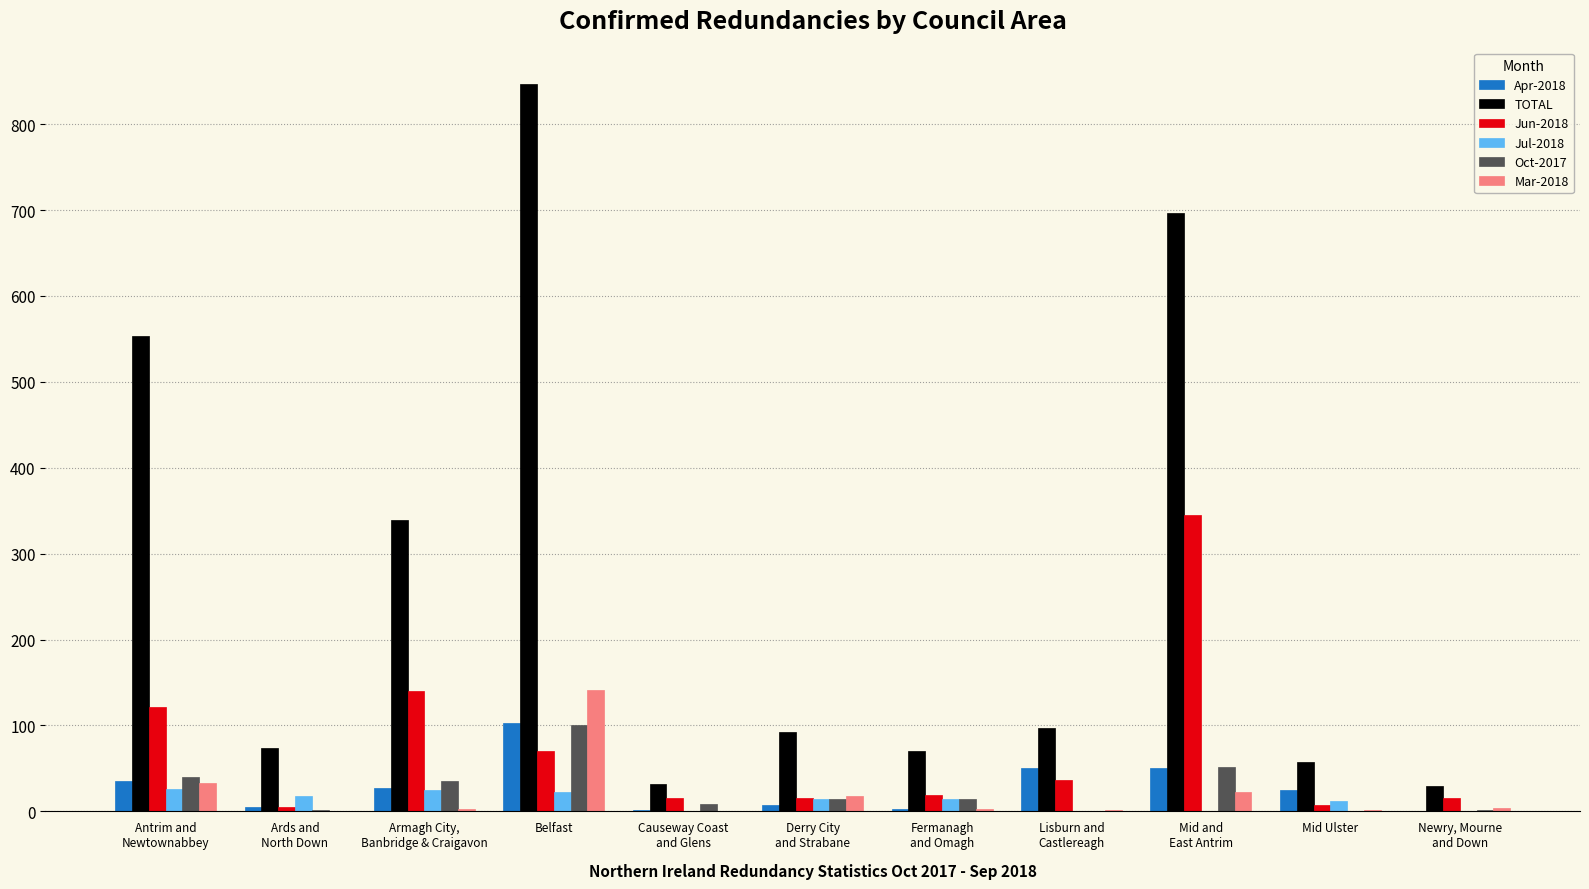

What is the highest value of the TOTAL series?

847